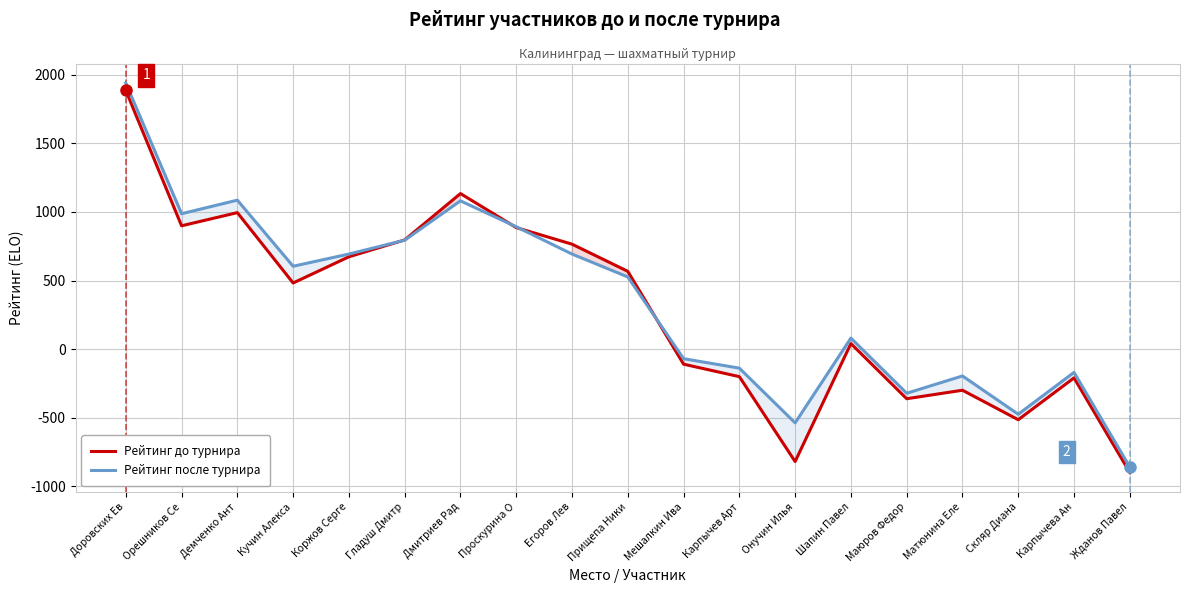

True or false: Рейтинг до турнира and Рейтинг после турнира intersect in this chart.

True